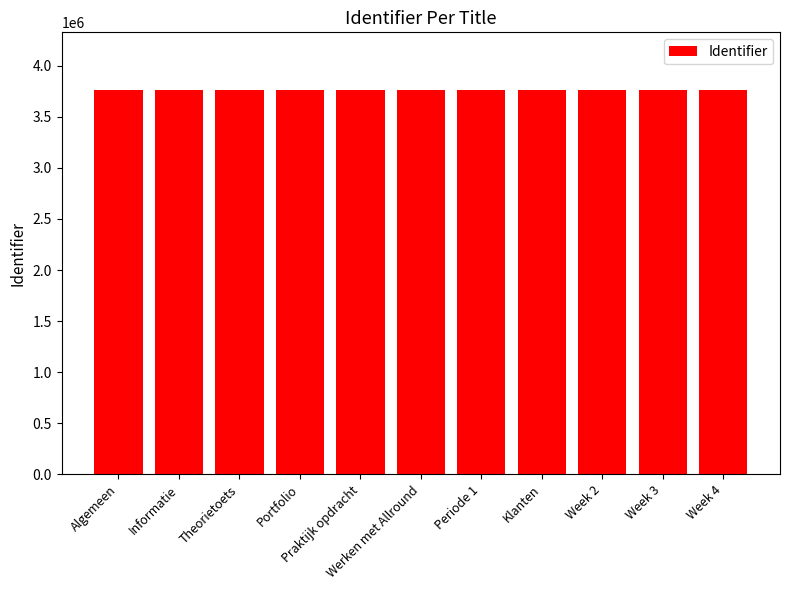

What is the ratio of the value at Praktijk opdracht to the value at Klanten?

1.0